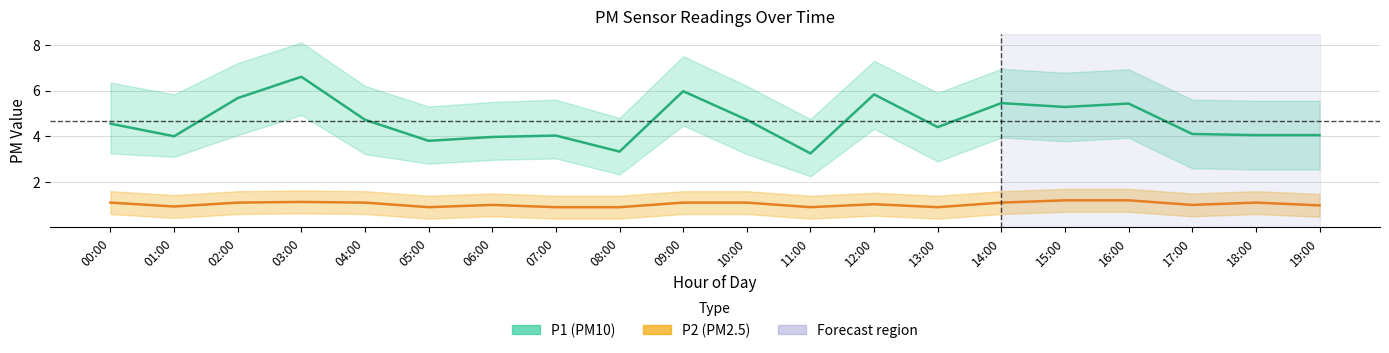

At 13:00, list the series in order from smallest to largest.

P2_lower, P2, P2_upper, P1_lower, P1, P1_upper